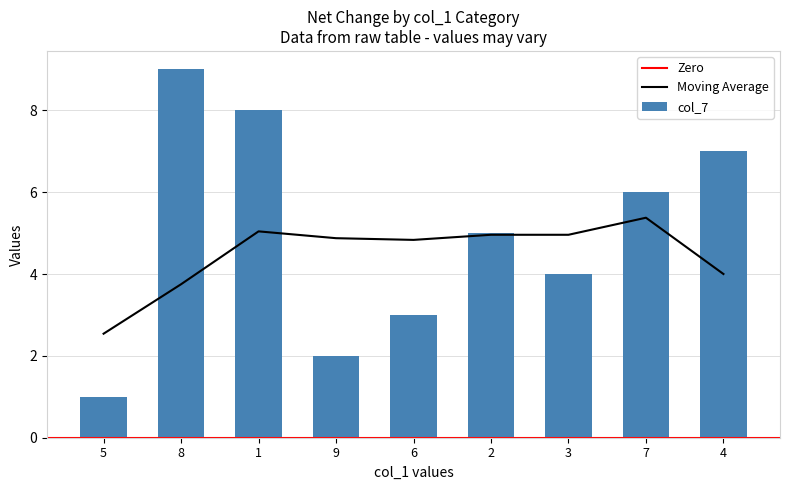

The Moving Average series shows 4.8 at 6. True or false?

True